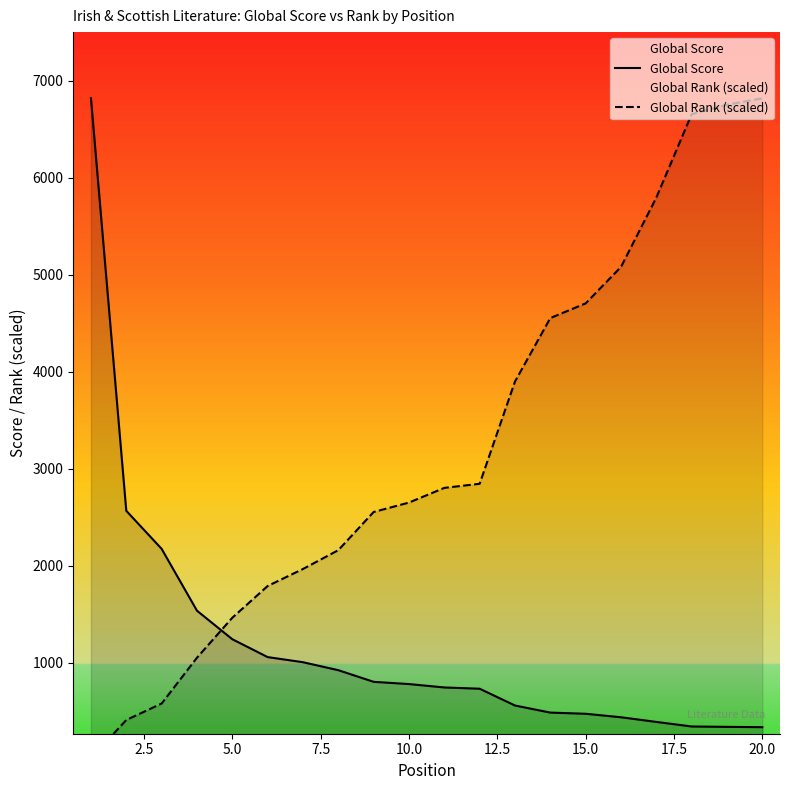

What is the approximate value of Global Score at 20.0?

338